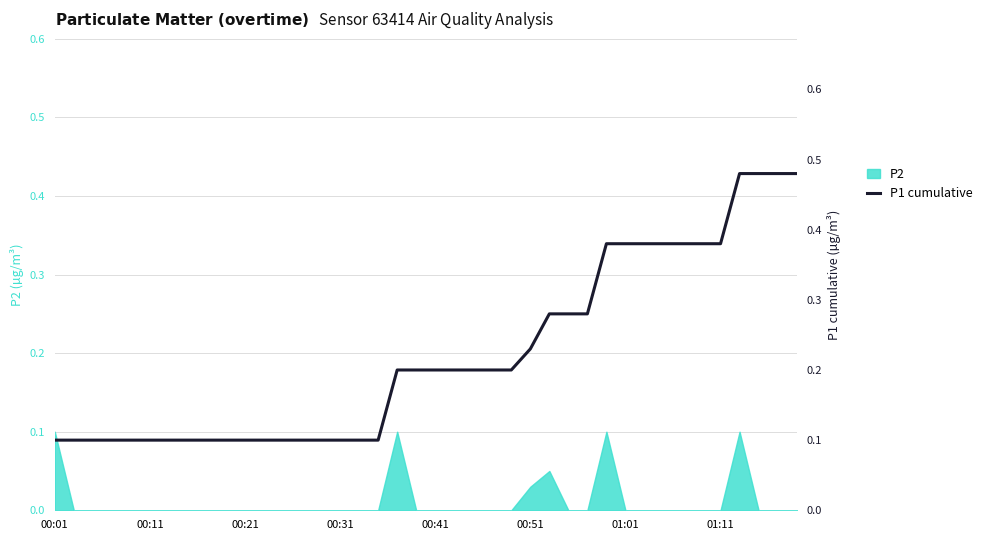

Is it true that P2 equals 0.0 at 00:21?

True